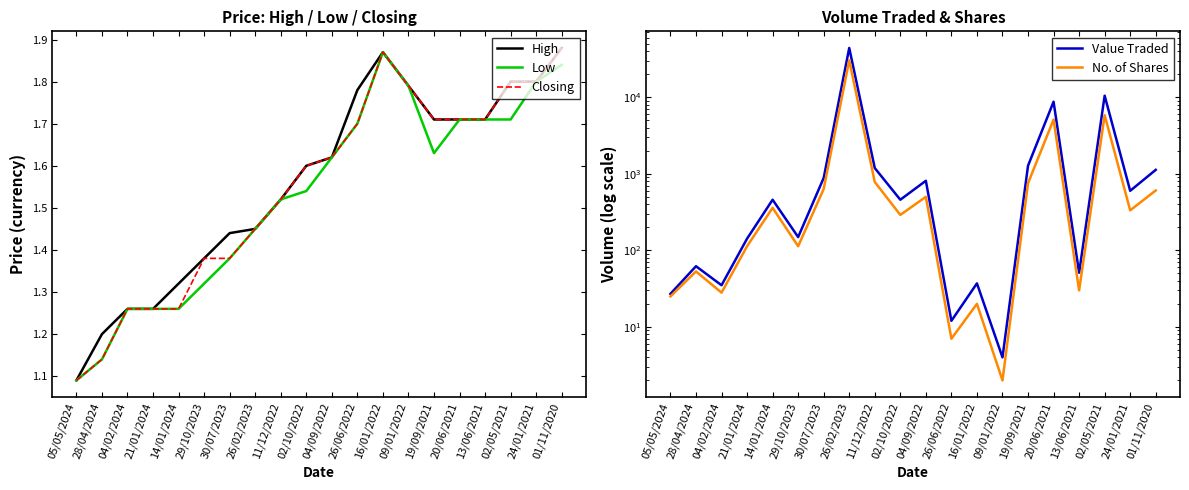

List the series in order of their peak value, lowest first.

Low, High, Closing, No. of Shares, Value Traded